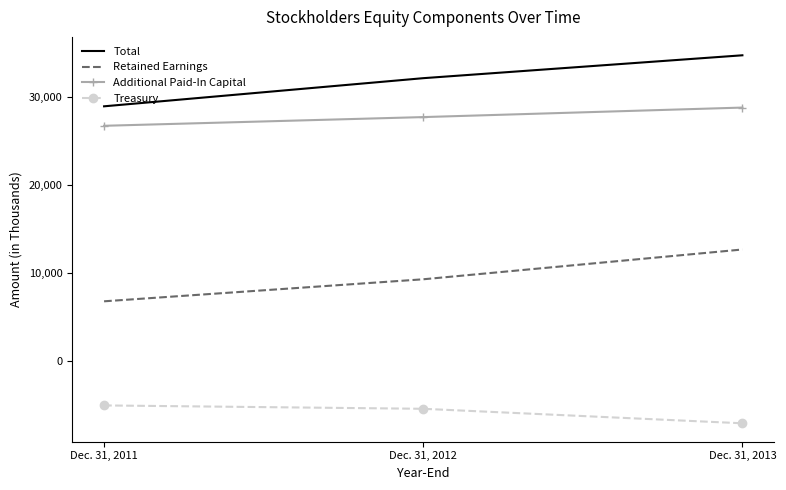

Reading right to left, list all the values displayed in this chart.

Total: Dec. 31, 2013=34721	Dec. 31, 2012=32125	Dec. 31, 2011=28934
Retained Earnings: Dec. 31, 2013=12695	Dec. 31, 2012=9316	Dec. 31, 2011=6818
Additional Paid-In Capital: Dec. 31, 2013=28791	Dec. 31, 2012=27712	Dec. 31, 2011=26725
Treasury: Dec. 31, 2013=-7017	Dec. 31, 2012=-5373	Dec. 31, 2011=-4991